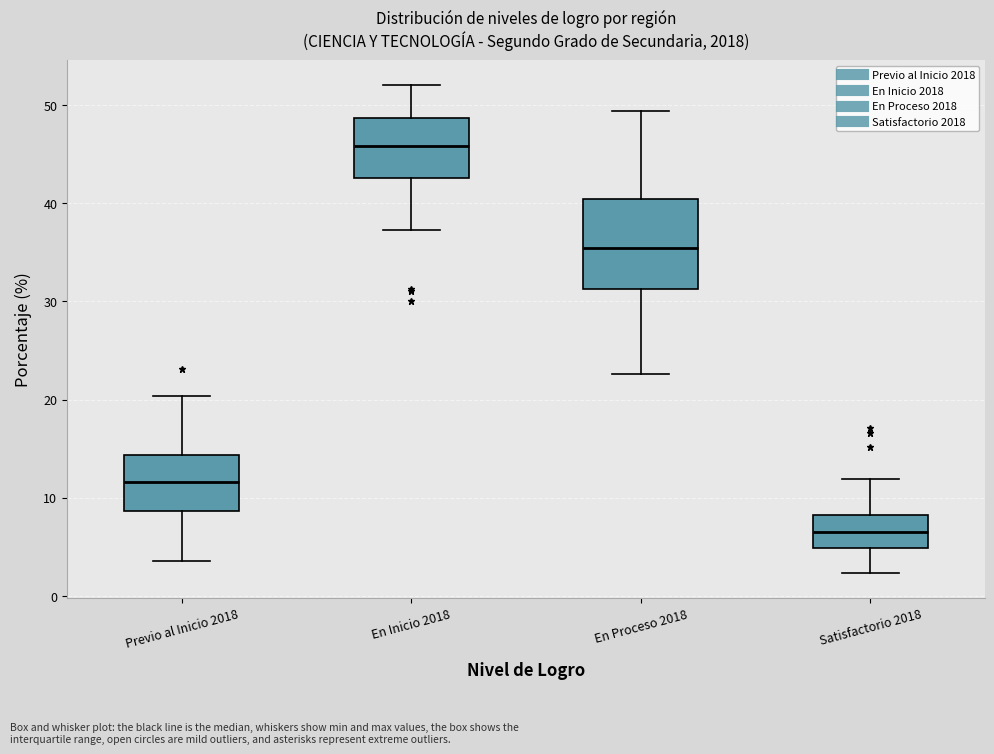

Reading left to right, read every box against the y-axis: the position of its median line, the range the box covers, and the ends of its whiskers. The values are not printed on the chart, so give them approximately, as read against the axis.

Previo al Inicio 2018: median 12, box 9 to 14, whiskers 4 to 20
En Inicio 2018: median 46, box 43 to 49, whiskers 37 to 52
En Proceso 2018: median 35, box 31 to 40, whiskers 23 to 49
Satisfactorio 2018: median 7, box 5 to 8, whiskers 2 to 12